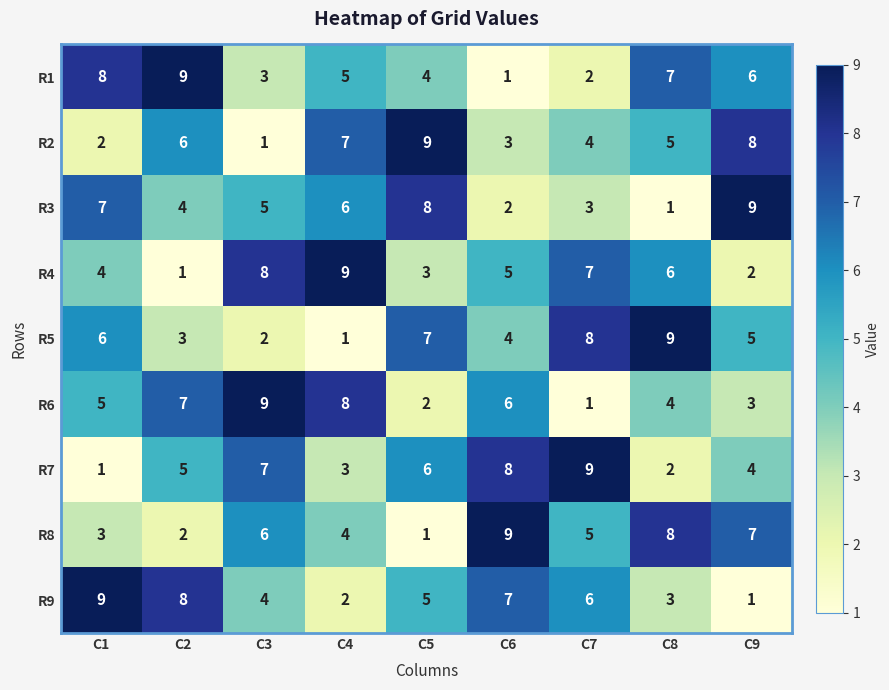

What is the difference between the maximum and minimum values in the R3 series?

8